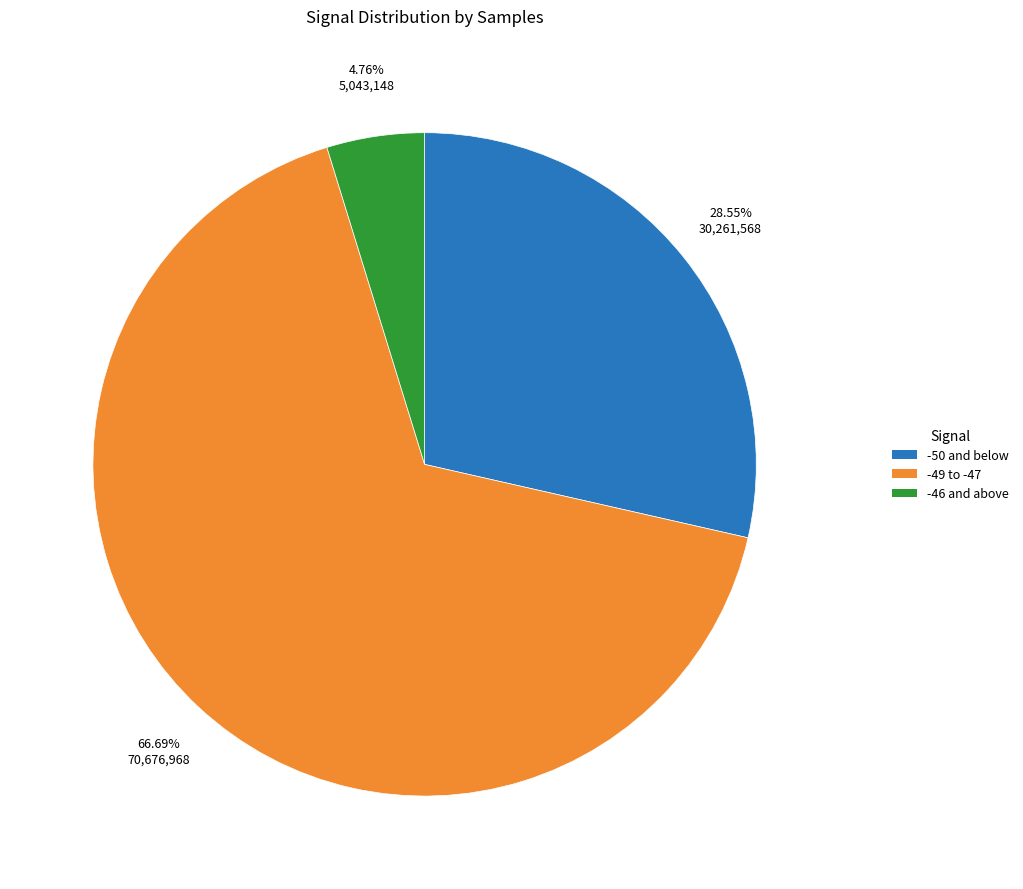

Combined, do -49 to -47 and -50 and below account for over 50%?

Yes